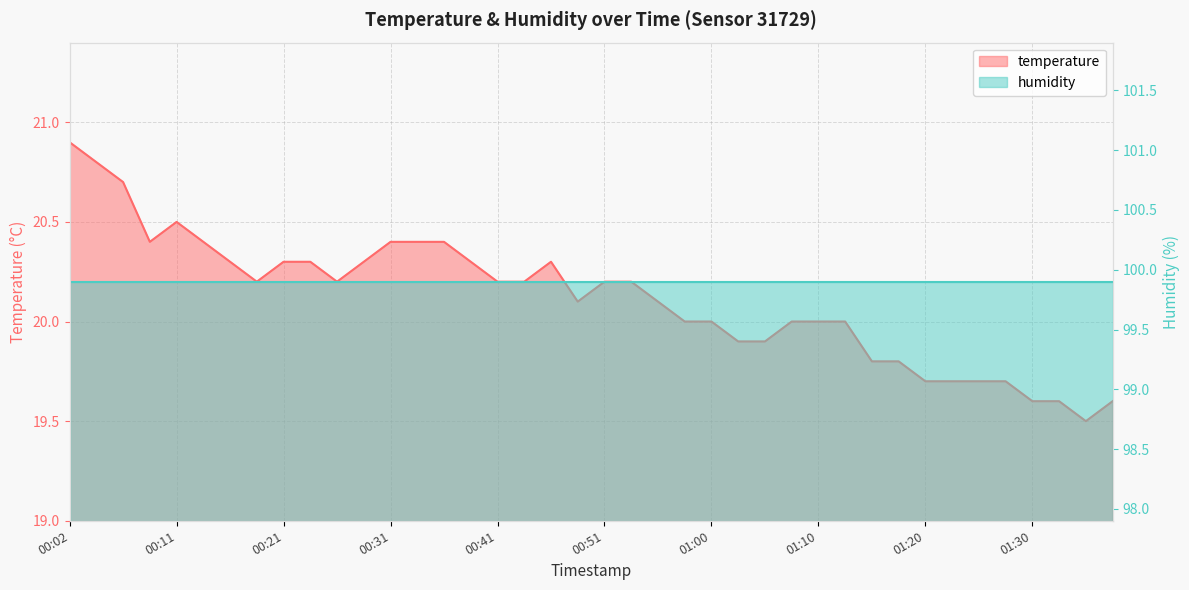

List the labels in order of value, largest first.

00:02, 00:04, 00:07, 00:11, 00:09, 00:14, 00:31, 00:33, 00:36, 00:16, 00:21, 00:24, 00:28, 00:38, 00:46, 00:19, 00:26, 00:41, 00:43, 00:51, 00:53, 00:48, 00:55, 00:58, 01:00, 01:08, 01:10, 01:13, 01:03, 01:05, 01:15, 01:17, 01:20, 01:22, 01:25, 01:27, 01:30, 01:32, 01:37, 01:35